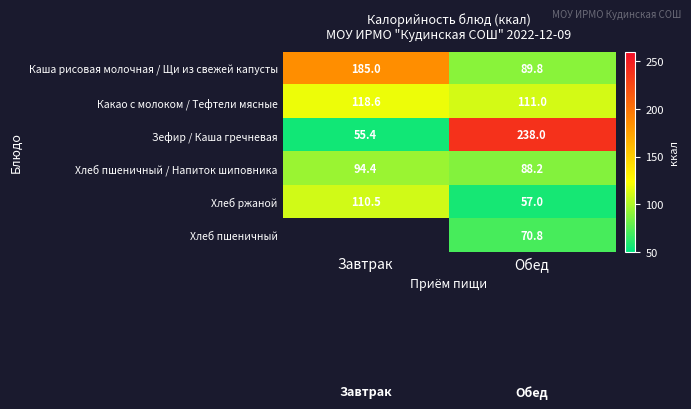

What is the difference between the highest and lowest values at Обед?

181.0